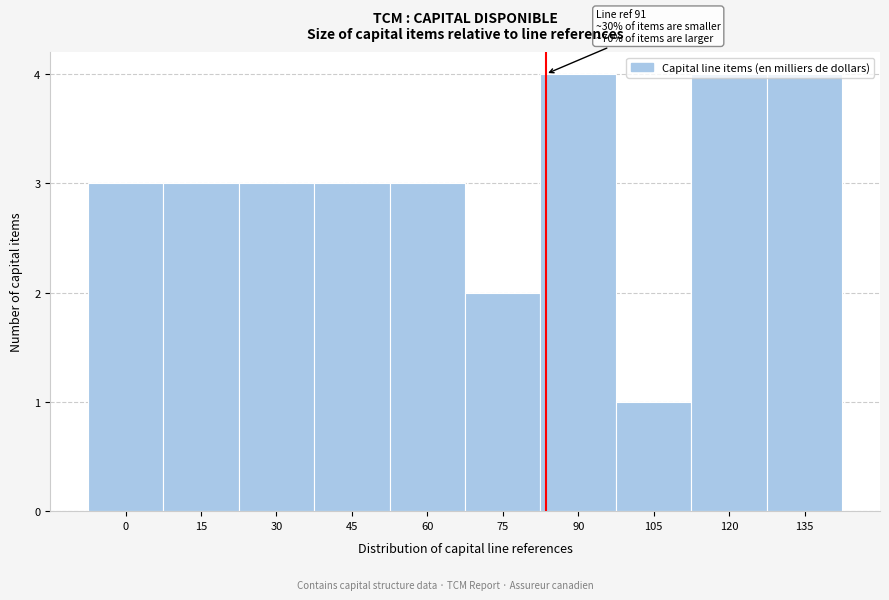

The value at 105 is 1. True or false?

True